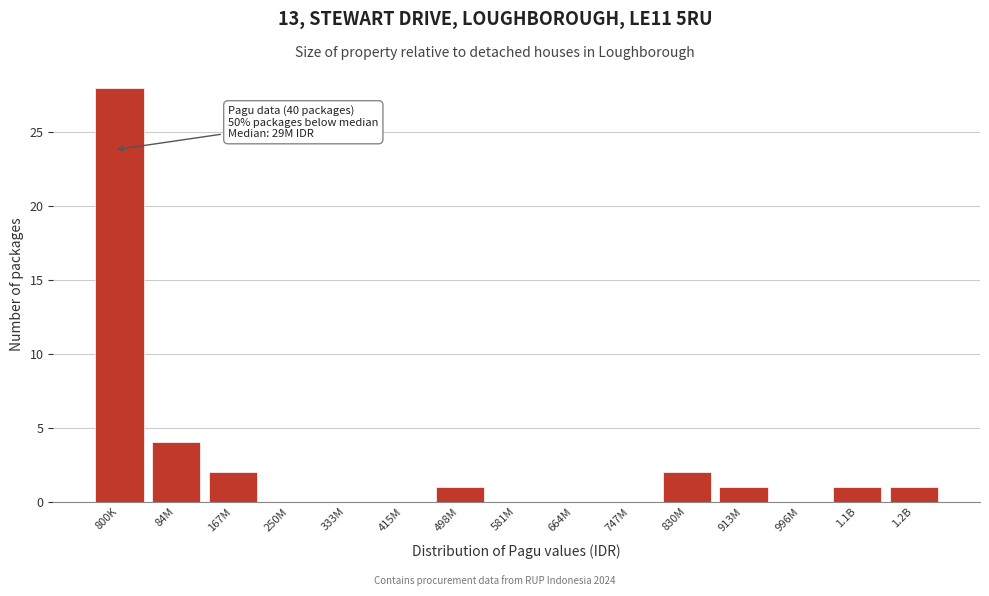

Reading left to right, list all the values displayed in this chart.

800K=28	84M=4	167M=2	250M=0	333M=0	415M=0	498M=1	581M=0	664M=0	747M=0	830M=2	913M=1	996M=0	1.1B=1	1.2B=1